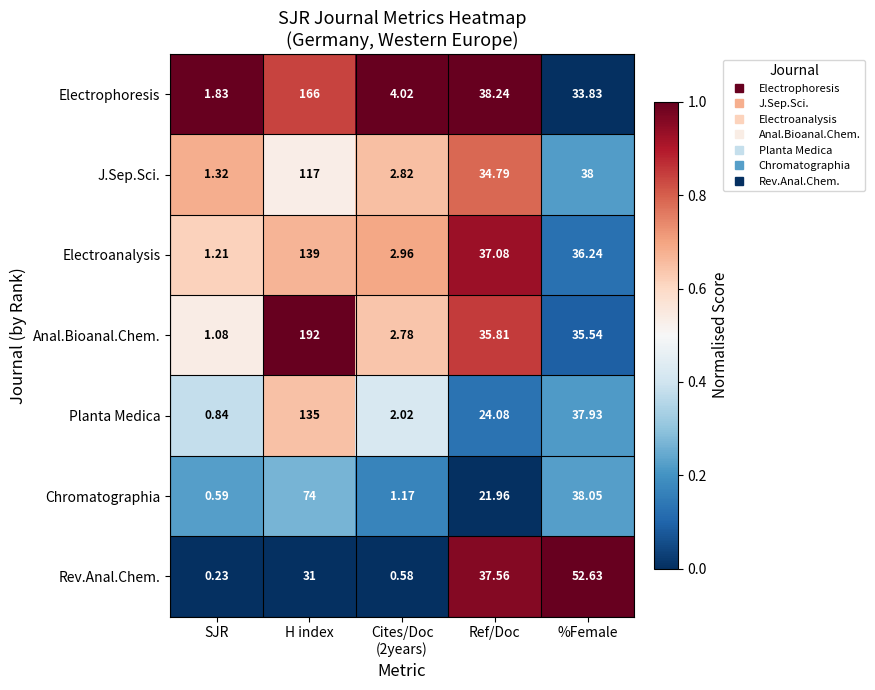

At which label is Chromatographia closest to 37?

%Female